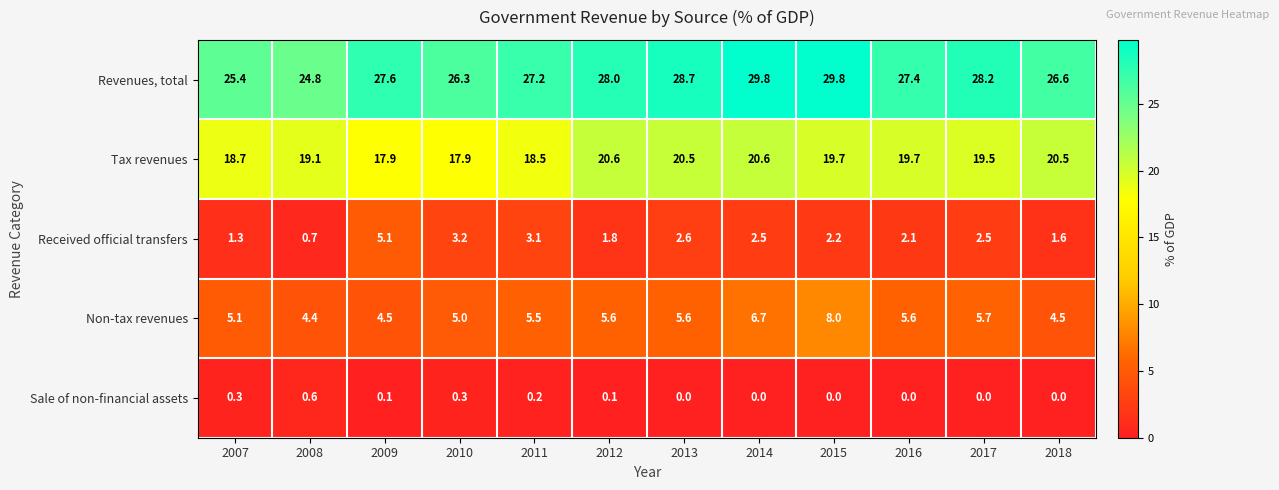

At which category is the sum across all series the highest?

2015